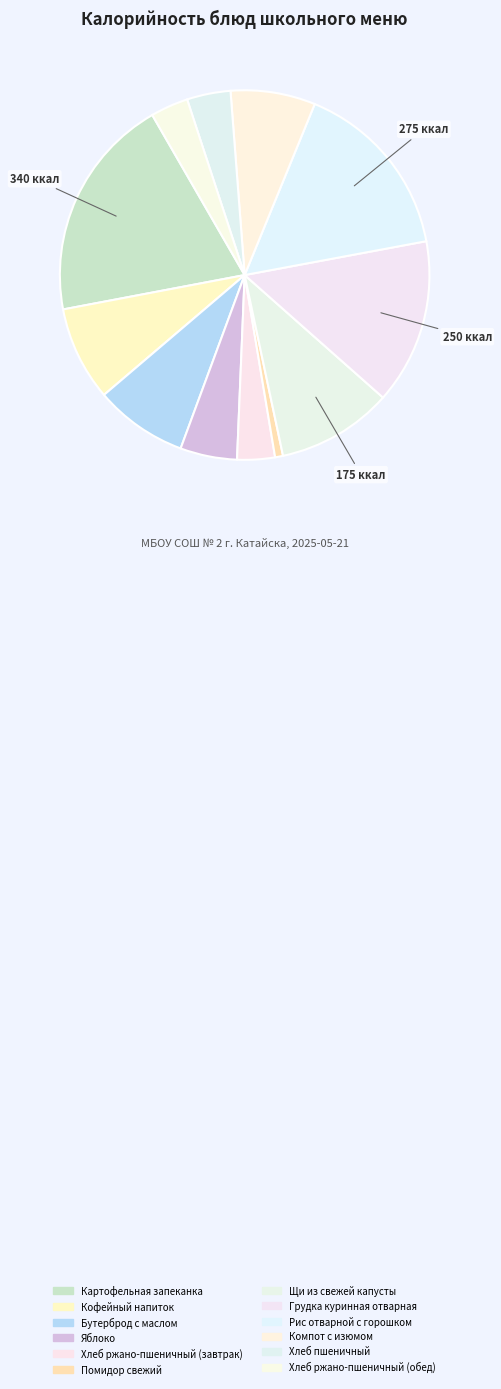

To the nearest percent, what portion does Щи из свежей капусты represent?

10%